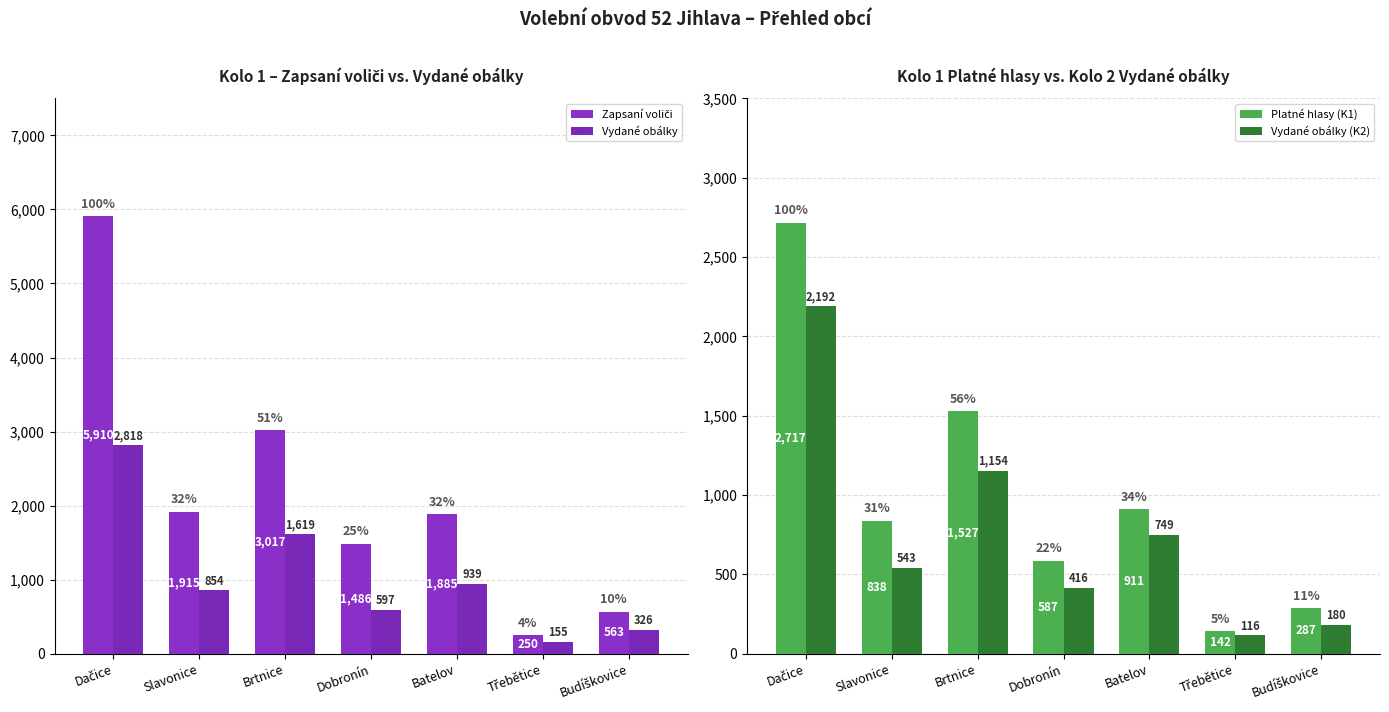

Read the Vydané obálky (K2) value at Brtnice, to the nearest 100.

1200